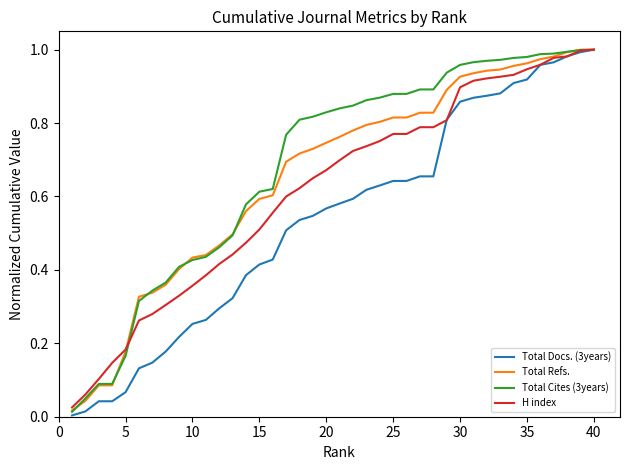

Rank the series by their average value, from highest to lowest.

Total Cites (3years), Total Refs., H index, Total Docs. (3years)